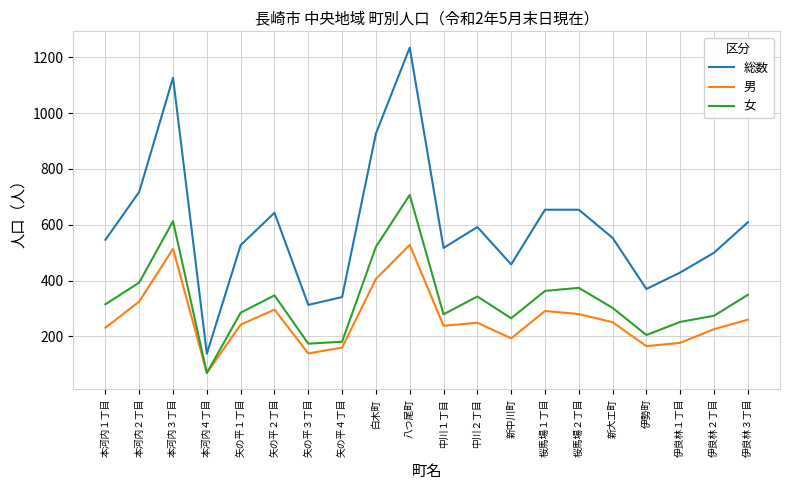

True or false: 女 has more than 2 interior local peaks.

True